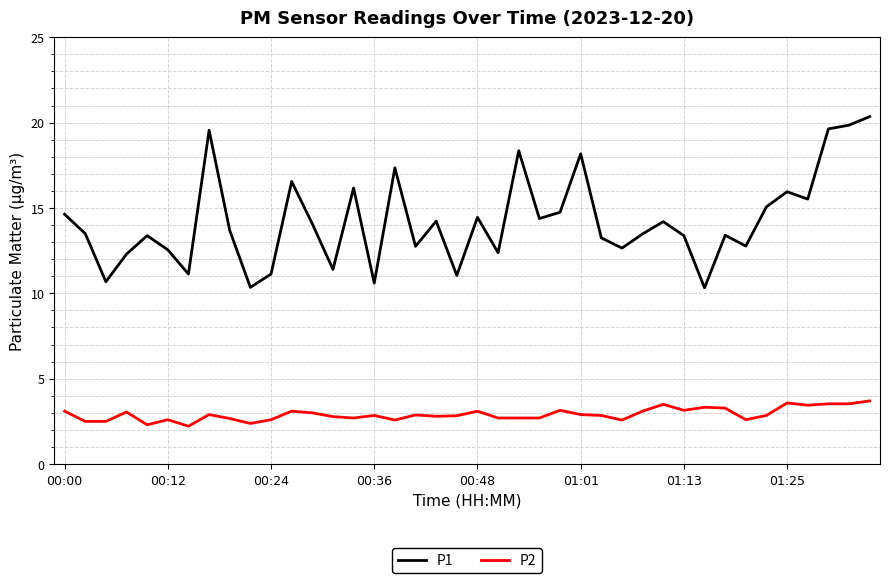

Which series has the largest total across all categories?

P1